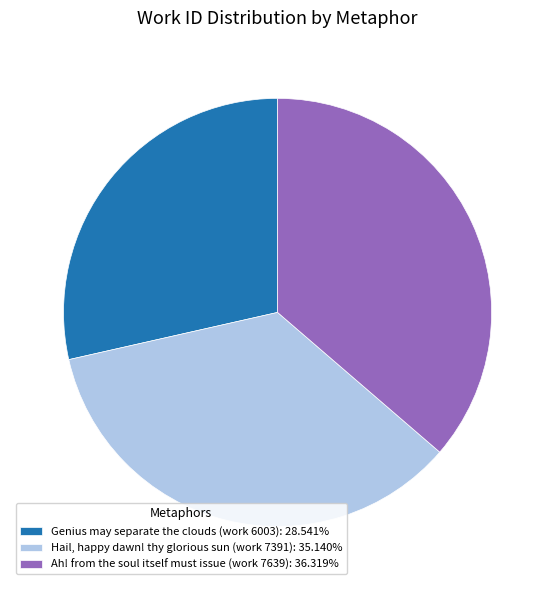

Approximately how many times larger is the value at Hail, happy dawn! thy glorious sun (work 7391) compared to Ah! from the soul itself must issue (work 7639)?

1.0